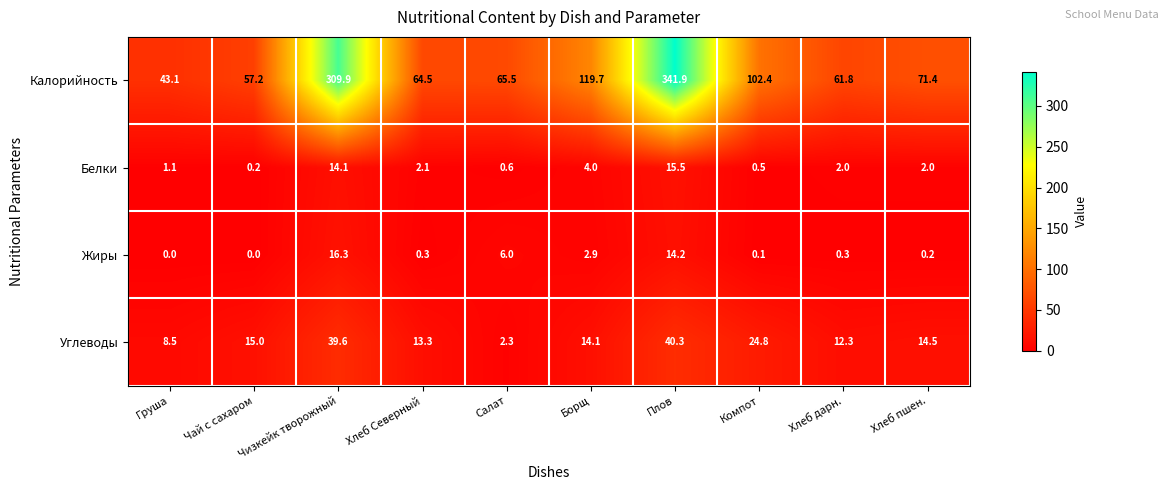

At how many categories does at least one series exceed 174?

2